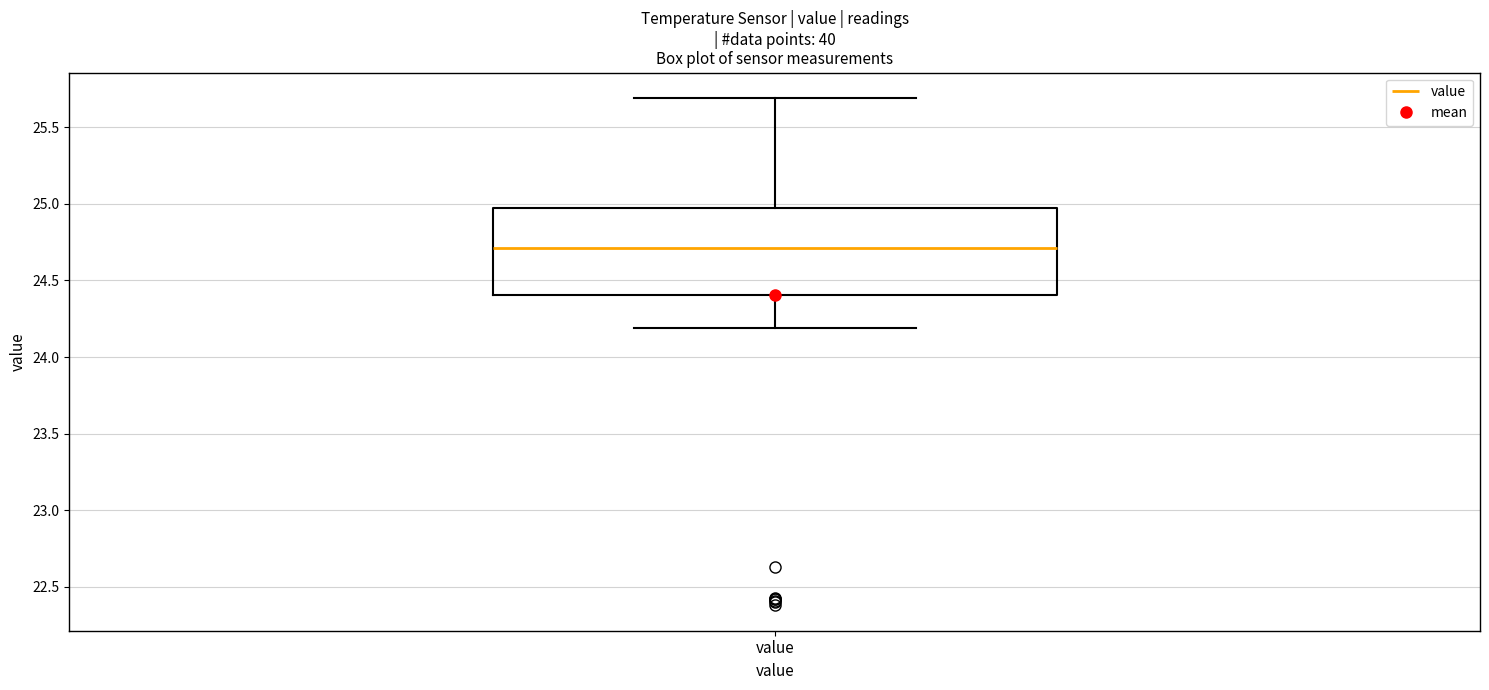

Read this box plot against the y-axis: the position of the median line, the range covered by the box, and the ends of both whiskers. The values are not printed on the chart, so give them approximately, as read against the axis.

median 24.70, box 24.40 to 24.95, whiskers 24.20 to 25.70